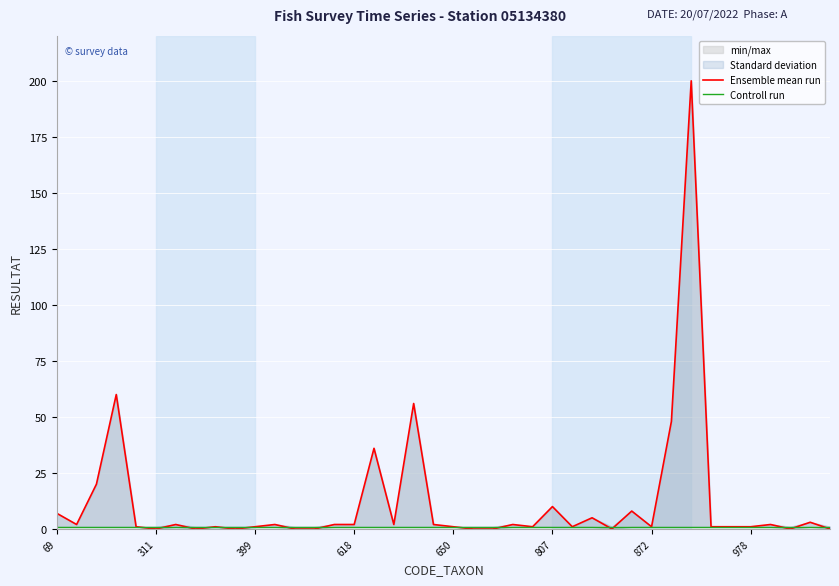

What are all the series names shown in the legend?

Ensemble mean run, Controll run